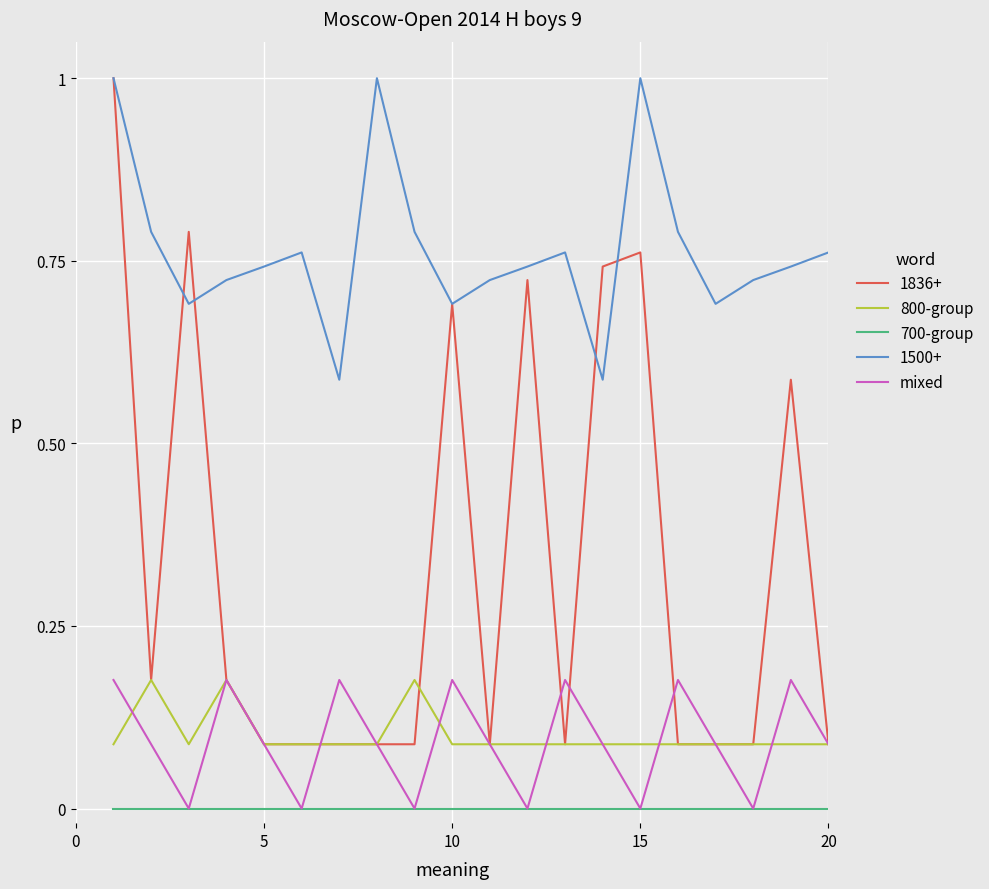

Count the 800-group values in the range 0 to 1.

20